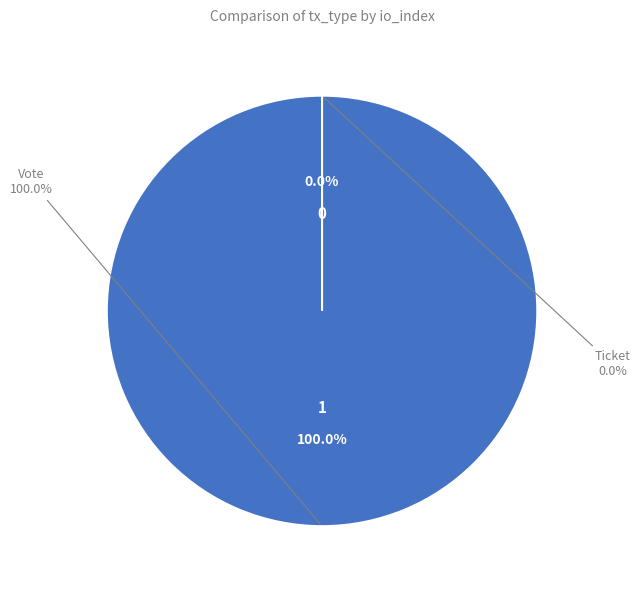

Which category has the biggest portion of the pie?

Vote